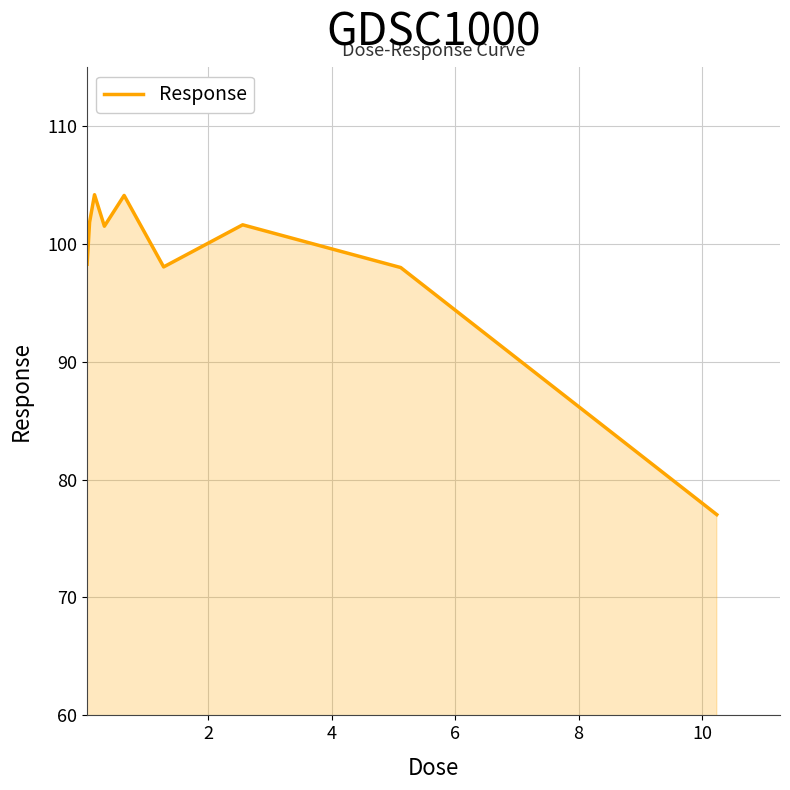

What is the difference between the maximum and minimum values?

27.1